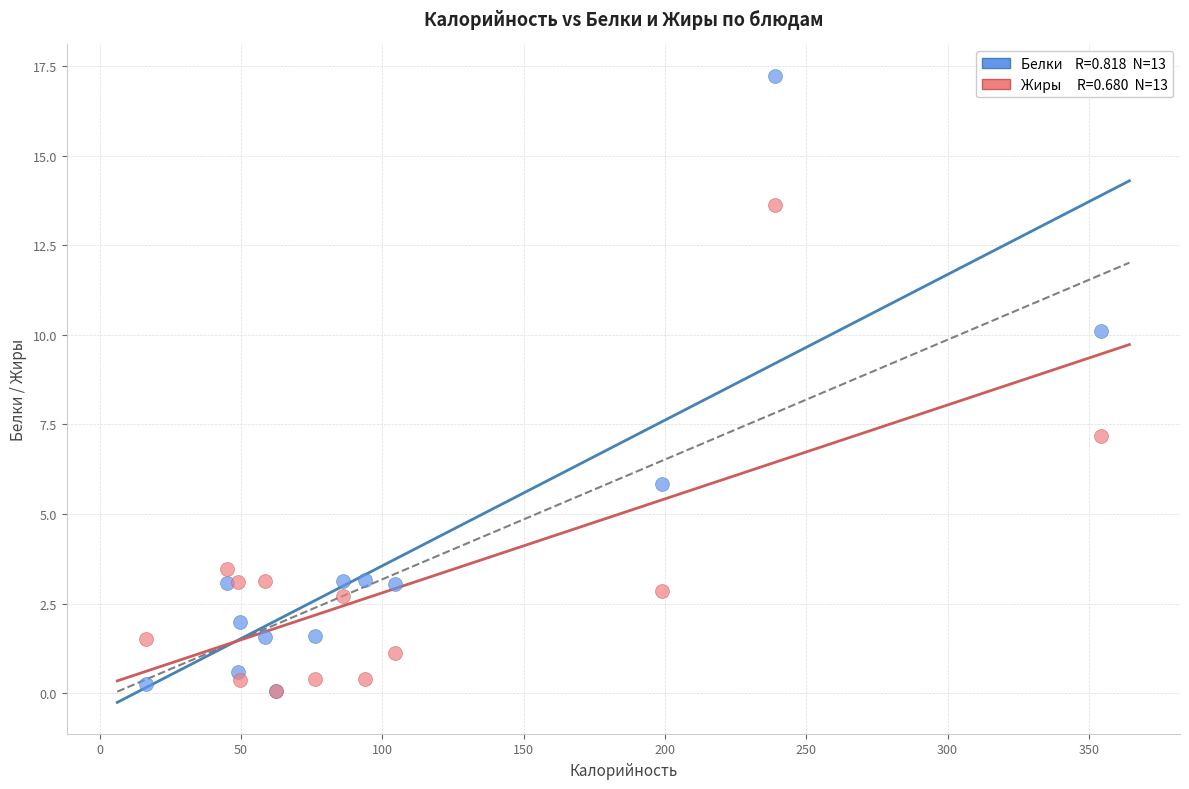

Across all series, what Y value is closest to 8?

7.2